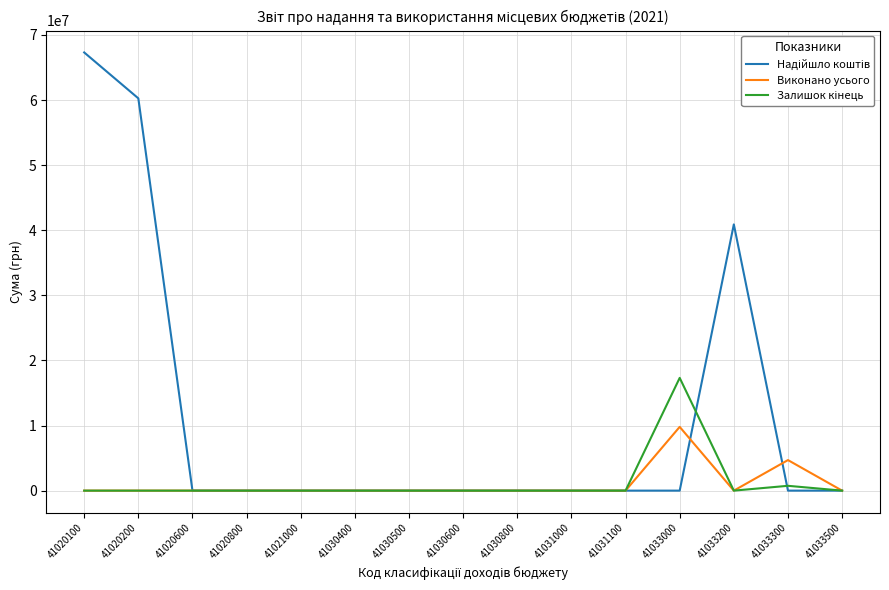

At which category is the sum across all series the highest?

41020100